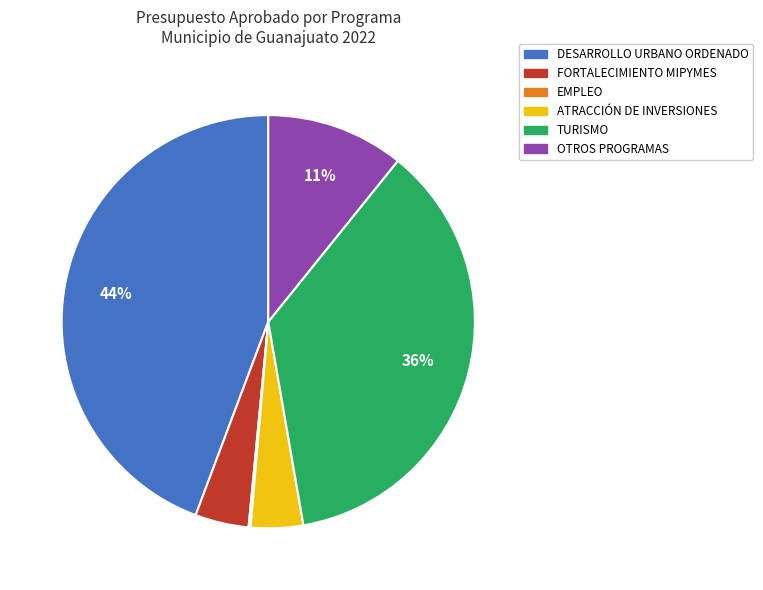

Does ATRACCIÓN DE INVERSIONES represent more than half of the total?

No